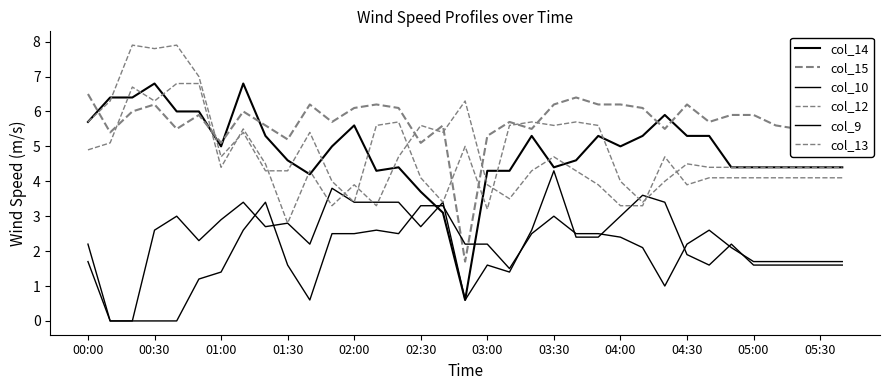

How many interior local peaks does the col_13 series have?

9